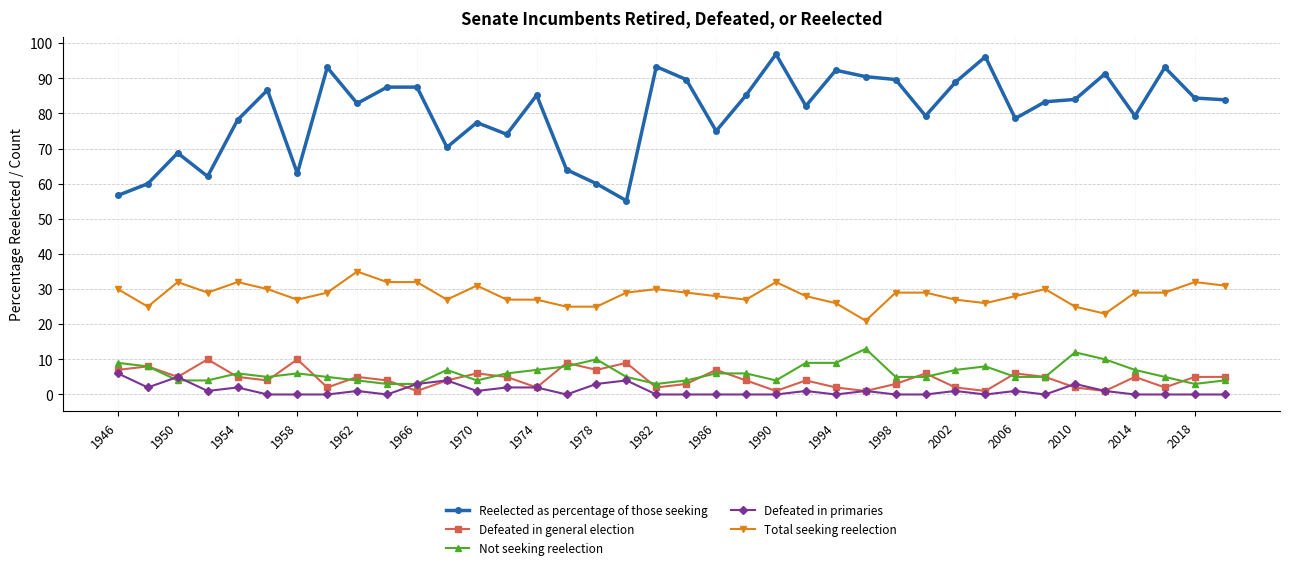

Which series has the widest spread of values?

Reelected as percentage of those seeking